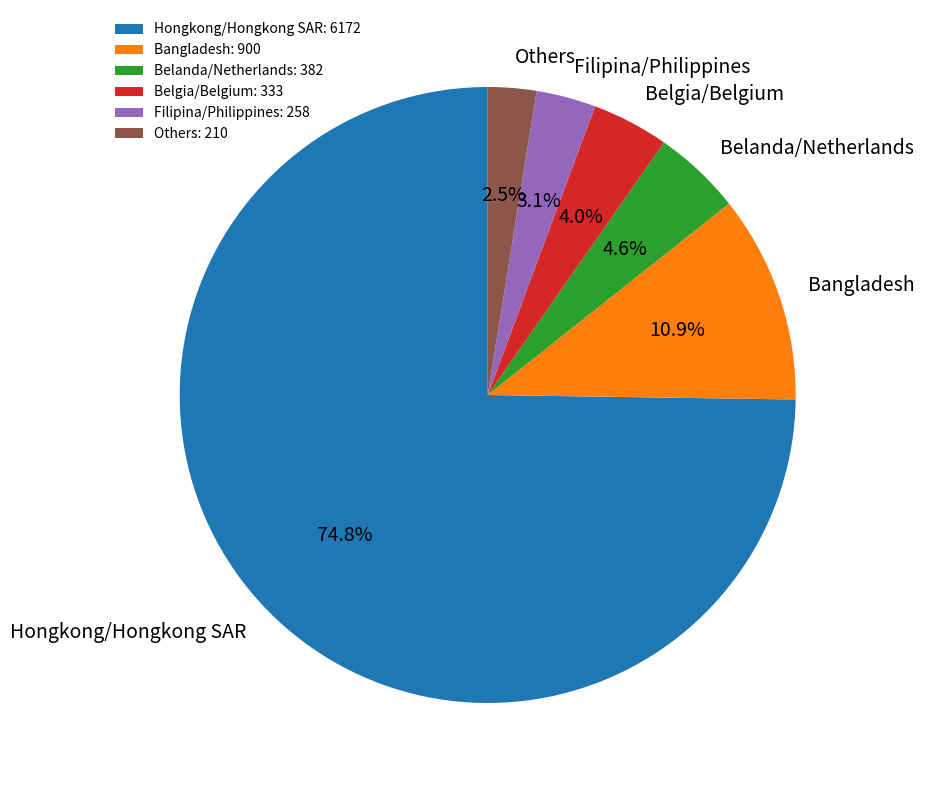

To the nearest percent, what is the difference between the largest and smallest slice percentages?

72%